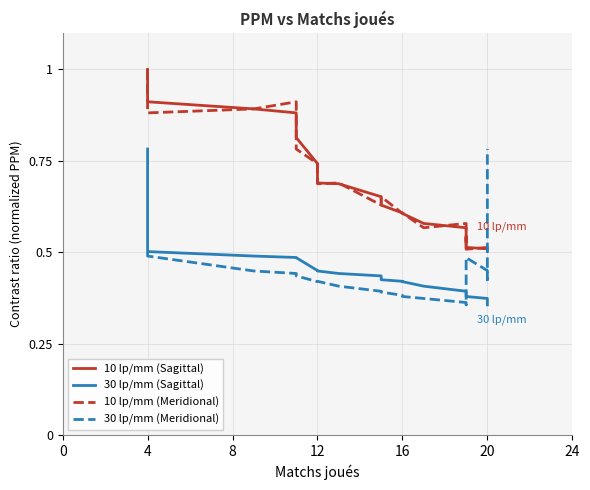

How many lines are shown in the chart?

4